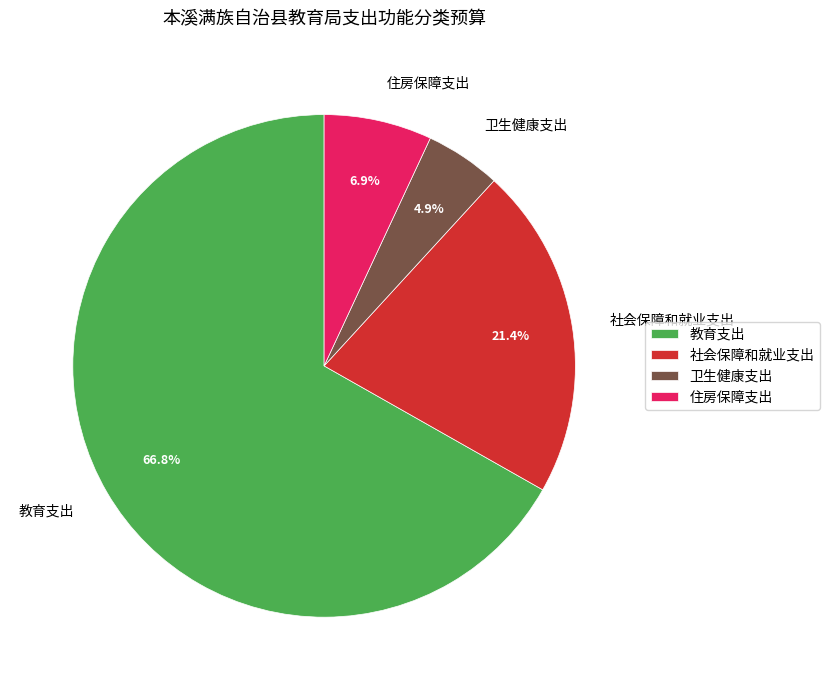

The 住房保障支出 slice represents 7% of the pie. True or false?

True